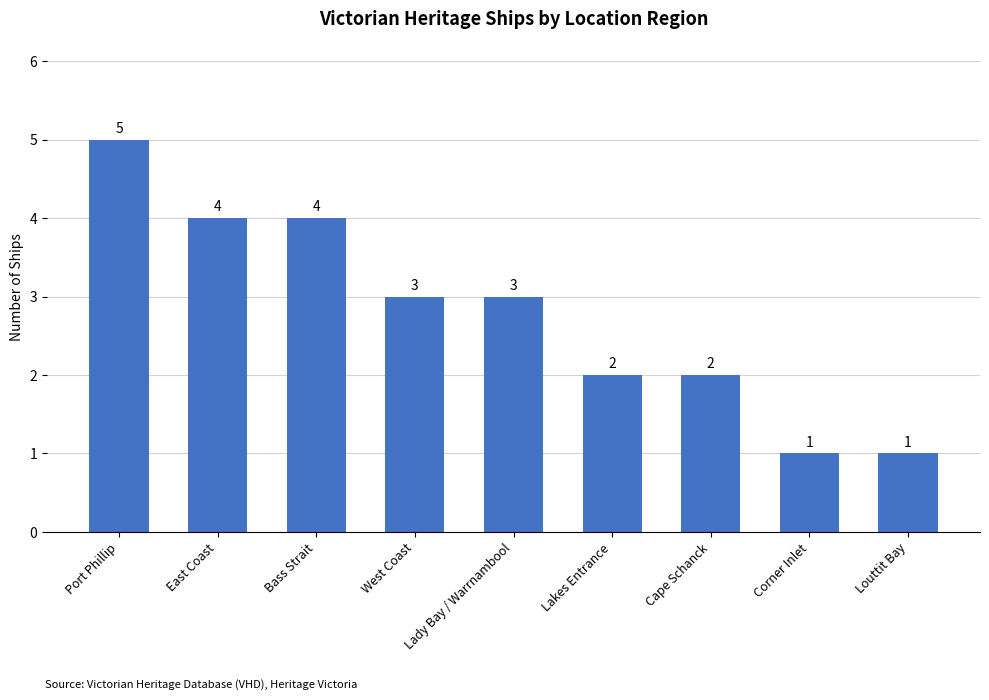

The chart shows a value of 2 at Corner Inlet. True or false?

False